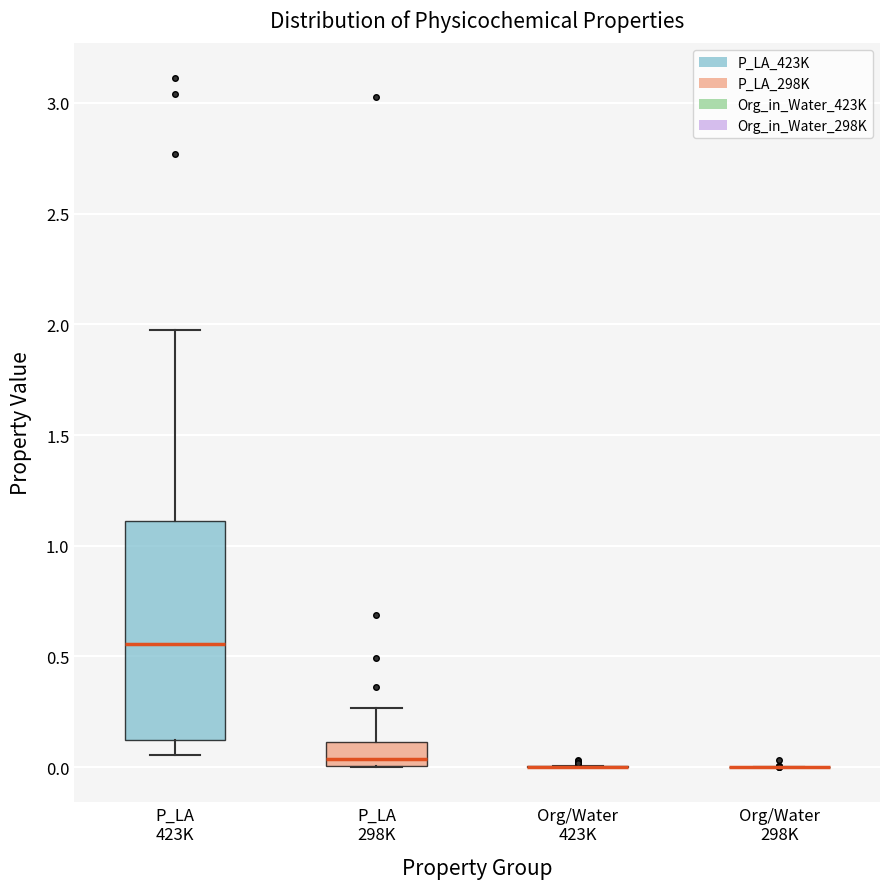

Reading left to right, read every box against the y-axis: the position of its median line, the range the box covers, and the ends of its whiskers. The values are not printed on the chart, so give them approximately, as read against the axis.

P_LA 423K: median 0.55, box 0.10 to 1.10, whiskers 0.05 to 1.95
P_LA 298K: median 0.05, box 0.00 to 0.10, whiskers 0.00 to 0.25
Org/Water 423K: box collapsed to a line at 0.00, whiskers 0.00 to 0.00
Org/Water 298K: box collapsed to a line at 0.00, whiskers 0.00 to 0.00